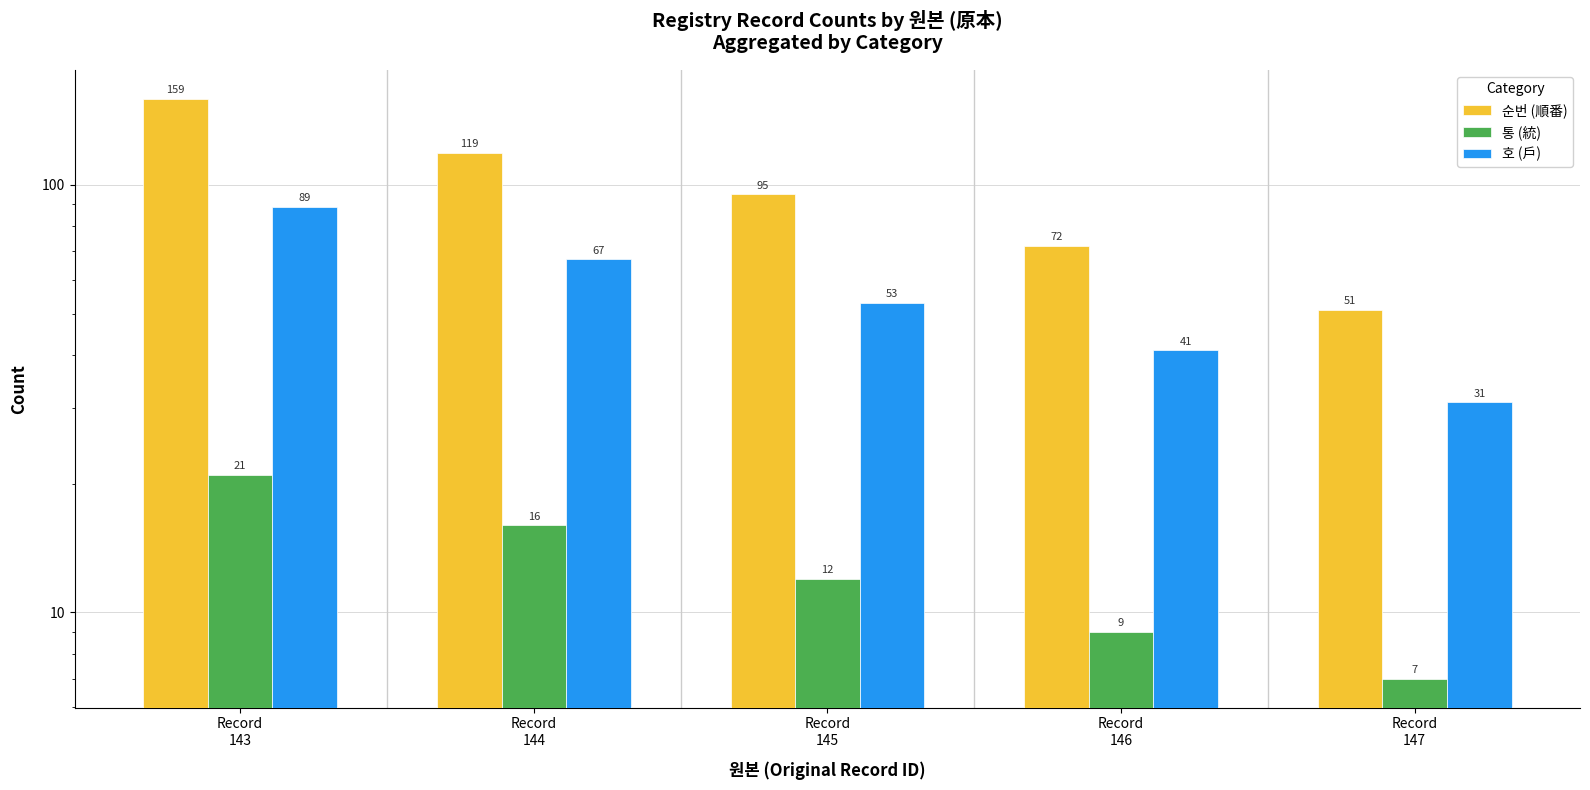

Count the 순번 (順番) values in the range 72 to 119.

3